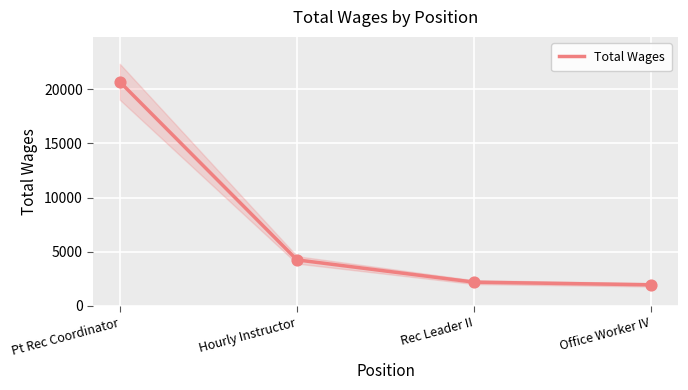

What is the ratio of the value at Pt Rec Coordinator to the value at Rec Leader II?

9.4